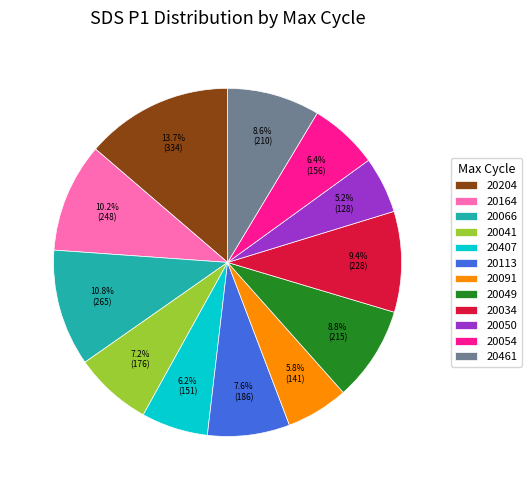

To the nearest percent, what is the combined percentage of 20066 and 20049?

20%